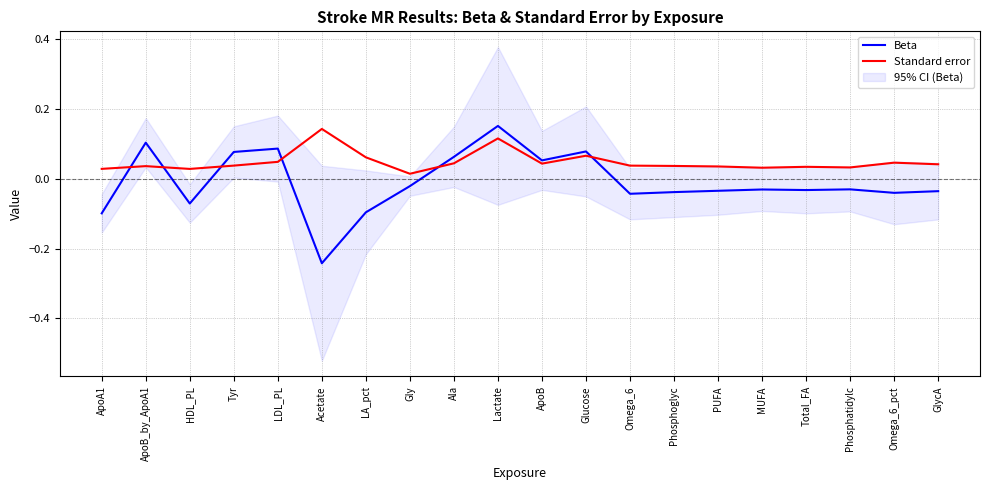

True or false: Beta has a value of -0.2 at ApoA1.

False